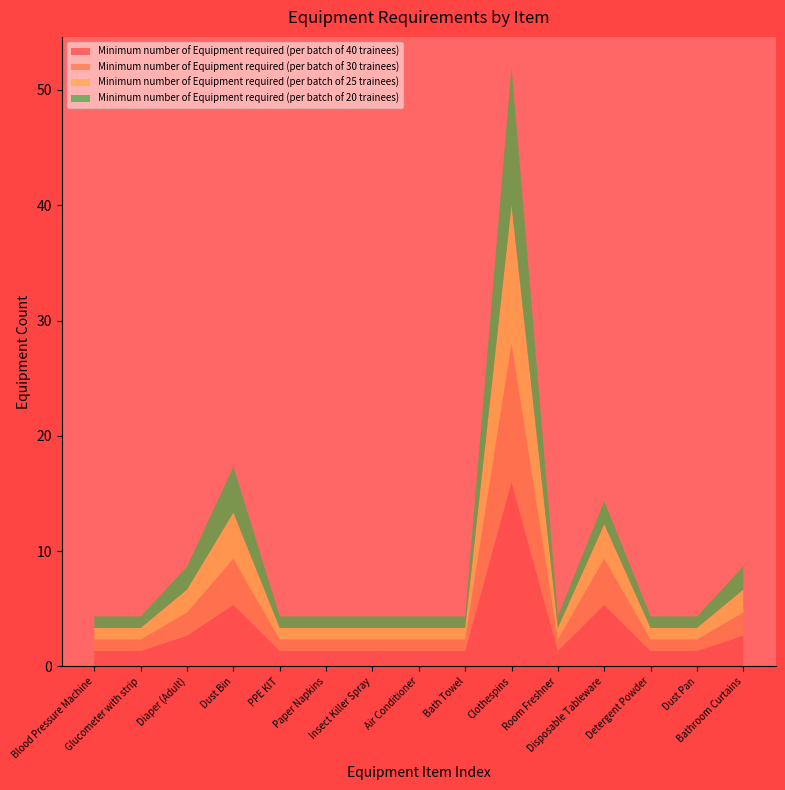

Reading right to left, transcribe all the data shown in this chart.

Minimum number of Equipment required (per batch of 40 trainees): Bathroom Curtains=2.7	Dust Pan=1.3	Detergent Powder=1.3	Disposable Tableware=5.3	Room Freshner=1.3	Clothespins=16.0	Bath Towel=1.3	Air Conditioner=1.3	Insect Killer Spray=1.3	Paper Napkins=1.3	PPE KIT=1.3	Dust Bin=5.3	Diaper (Adult)=2.7	Glucometer with strip=1.3	Blood Pressure Machine=1.3
Minimum number of Equipment required (per batch of 30 trainees): Bathroom Curtains=2.0	Dust Pan=1.0	Detergent Powder=1.0	Disposable Tableware=4.0	Room Freshner=1.0	Clothespins=12.0	Bath Towel=1.0	Air Conditioner=1.0	Insect Killer Spray=1.0	Paper Napkins=1.0	PPE KIT=1.0	Dust Bin=4.0	Diaper (Adult)=2.0	Glucometer with strip=1.0	Blood Pressure Machine=1.0
Minimum number of Equipment required (per batch of 25 trainees): Bathroom Curtains=2.0	Dust Pan=1.0	Detergent Powder=1.0	Disposable Tableware=3.0	Room Freshner=1.0	Clothespins=12.0	Bath Towel=1.0	Air Conditioner=1.0	Insect Killer Spray=1.0	Paper Napkins=1.0	PPE KIT=1.0	Dust Bin=4.0	Diaper (Adult)=2.0	Glucometer with strip=1.0	Blood Pressure Machine=1.0
Minimum number of Equipment required (per batch of 20 trainees): Bathroom Curtains=2.0	Dust Pan=1.0	Detergent Powder=1.0	Disposable Tableware=2.0	Room Freshner=1.0	Clothespins=12.0	Bath Towel=1.0	Air Conditioner=1.0	Insect Killer Spray=1.0	Paper Napkins=1.0	PPE KIT=1.0	Dust Bin=4.0	Diaper (Adult)=2.0	Glucometer with strip=1.0	Blood Pressure Machine=1.0